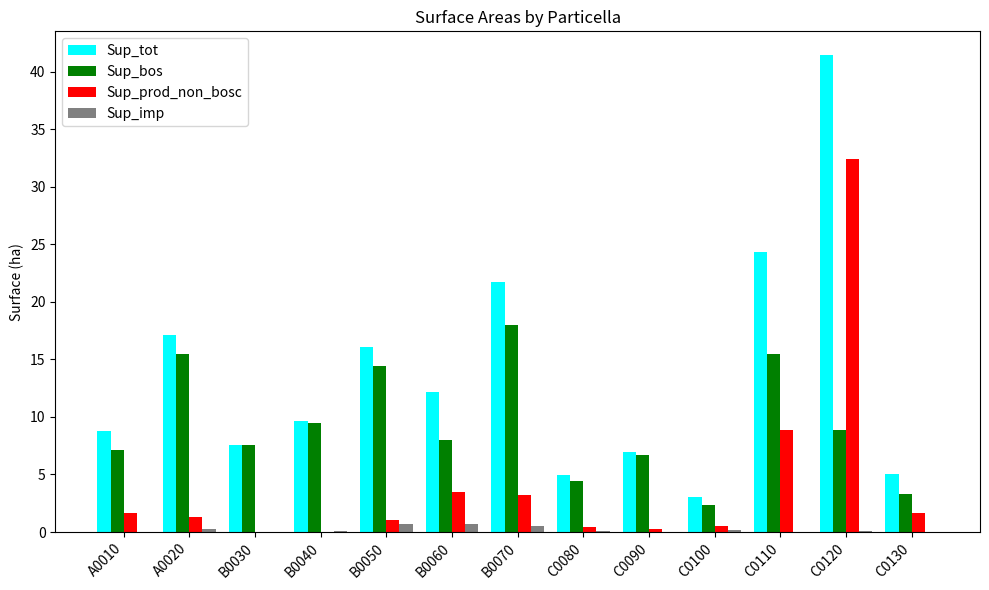

What is the approximate value of Sup_prod_non_bosc at C0090?

0.3